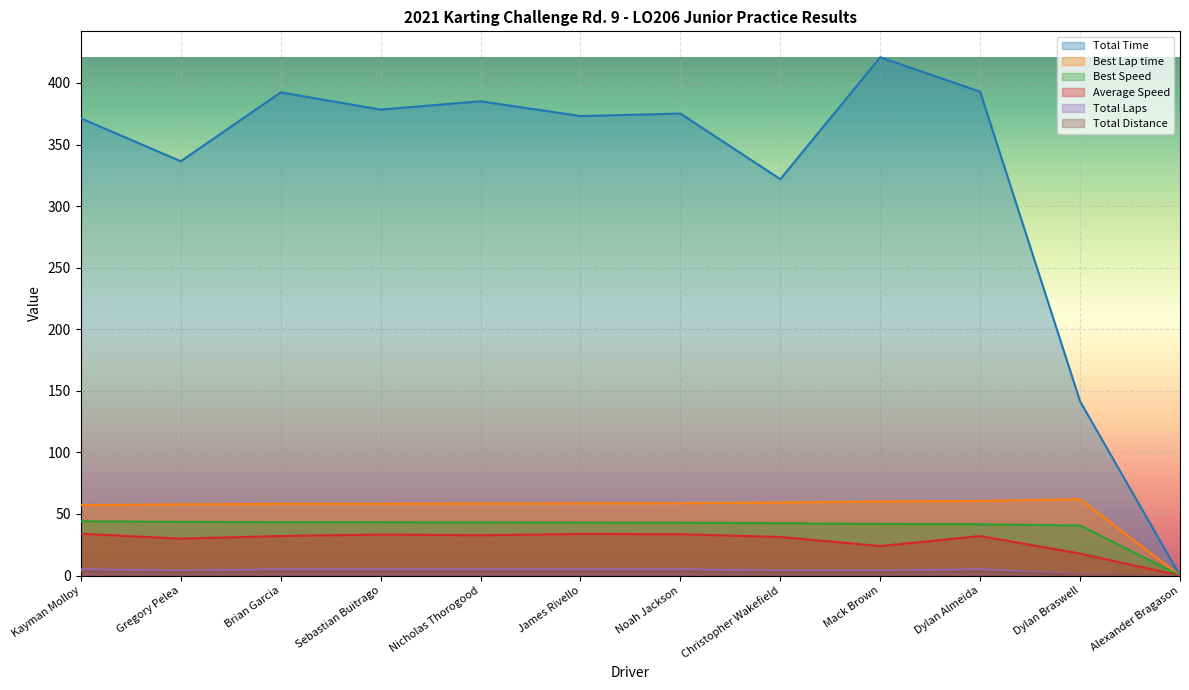

Which series has the widest spread of values?

Total Time